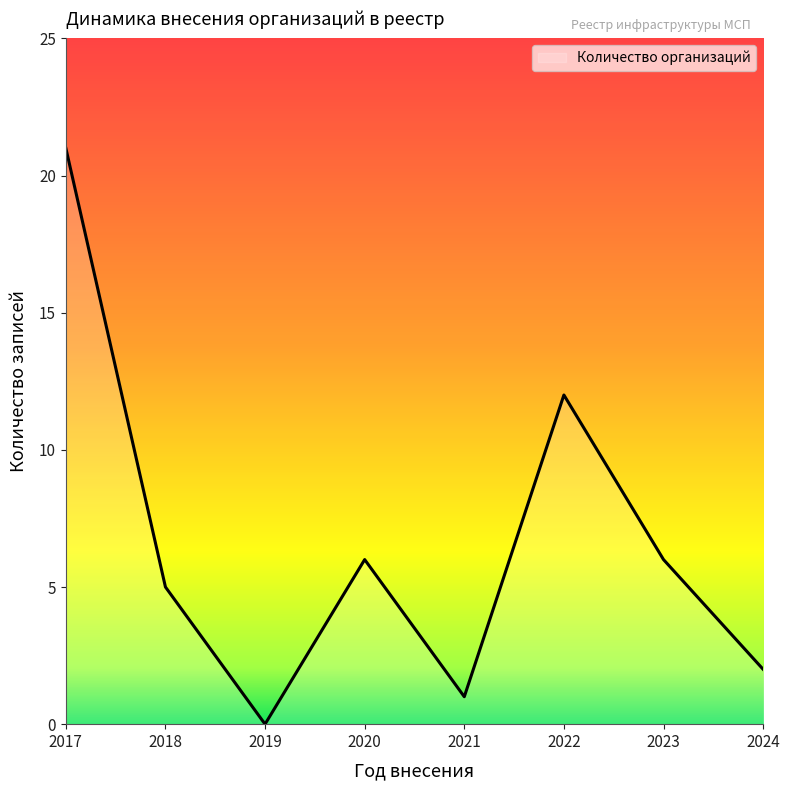

What is the difference between the maximum and minimum values?

21